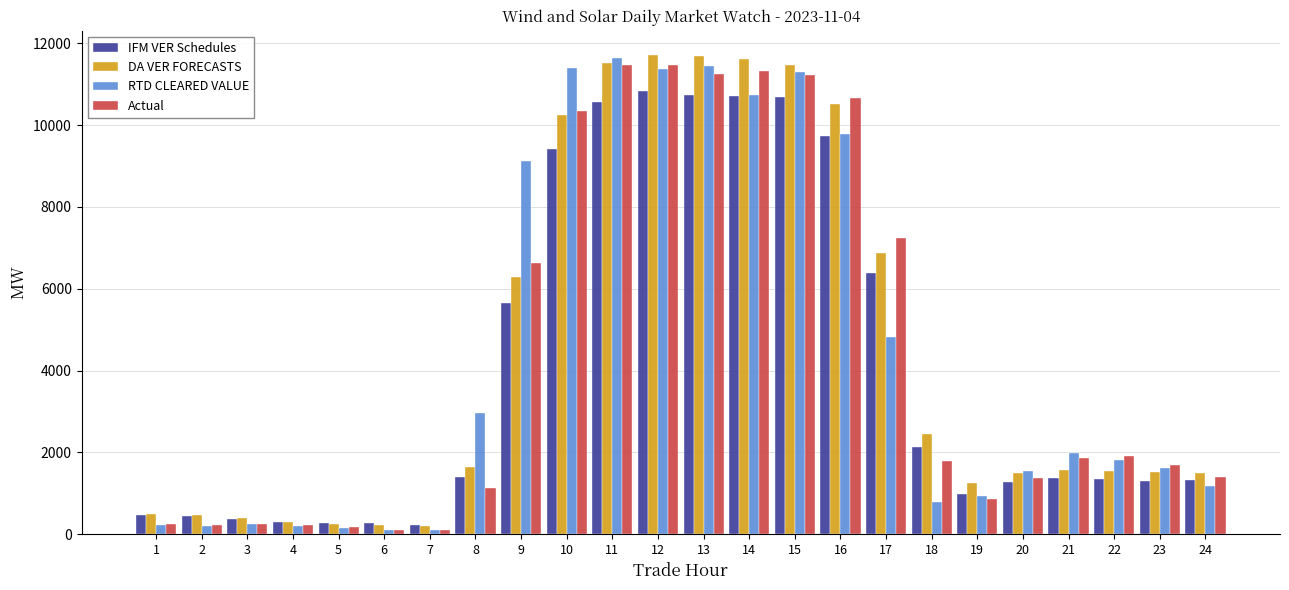

What is the value of the Actual bar at the 1st from the left?

250.3